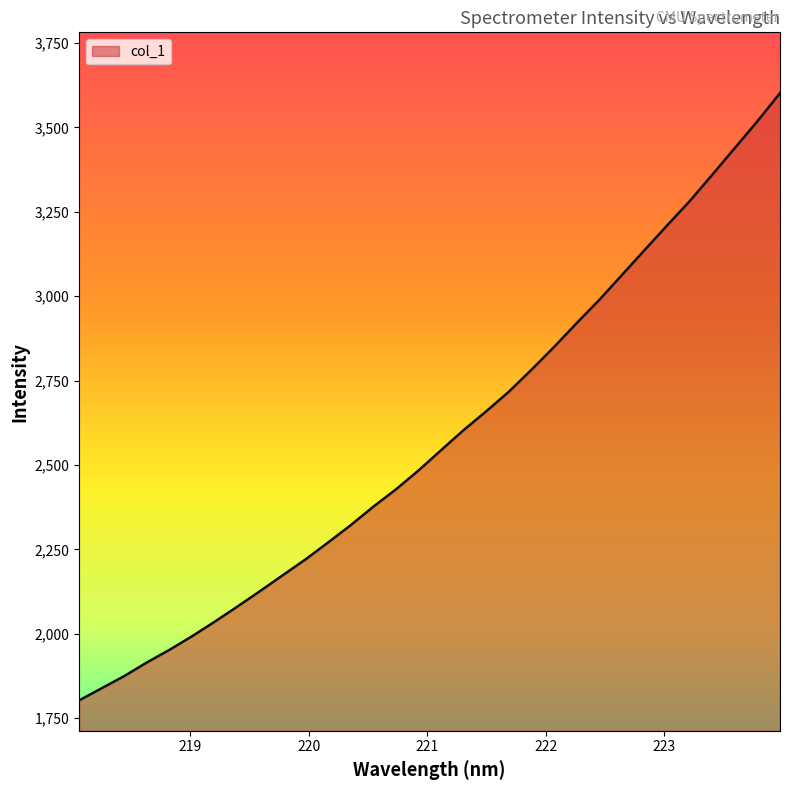

What is the smallest value displayed?

1802.8